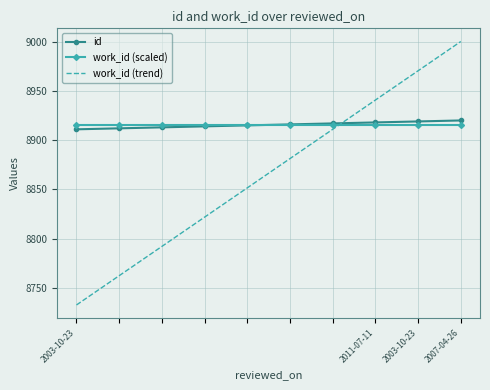

What is the minimum value for work_id (trend)?

8732.8